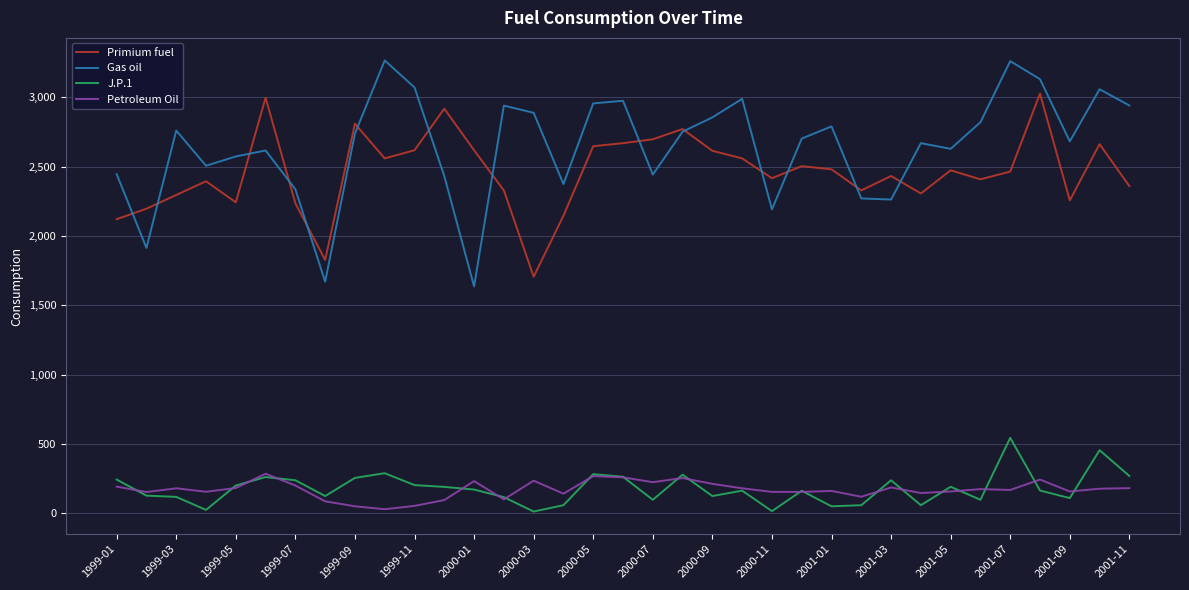

Which series has the largest total across all categories?

Gas oil